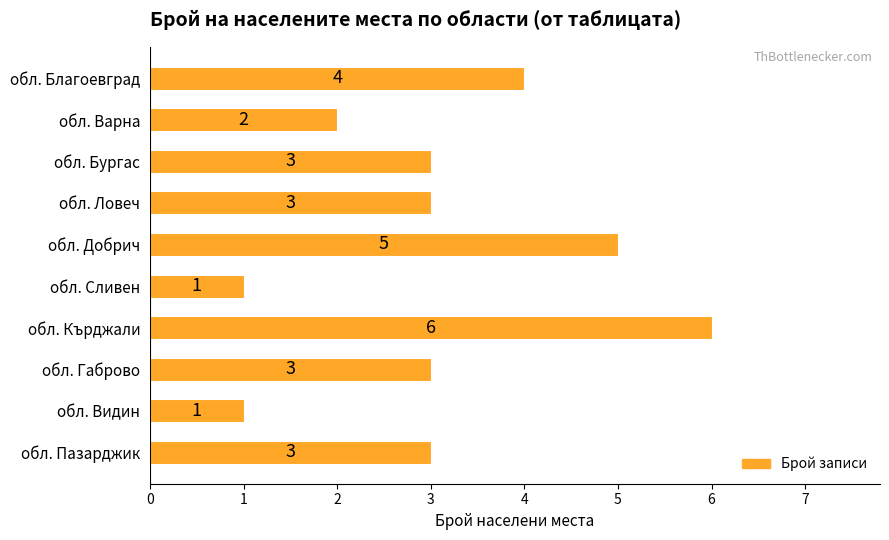

What is the maximum value shown in the chart?

6